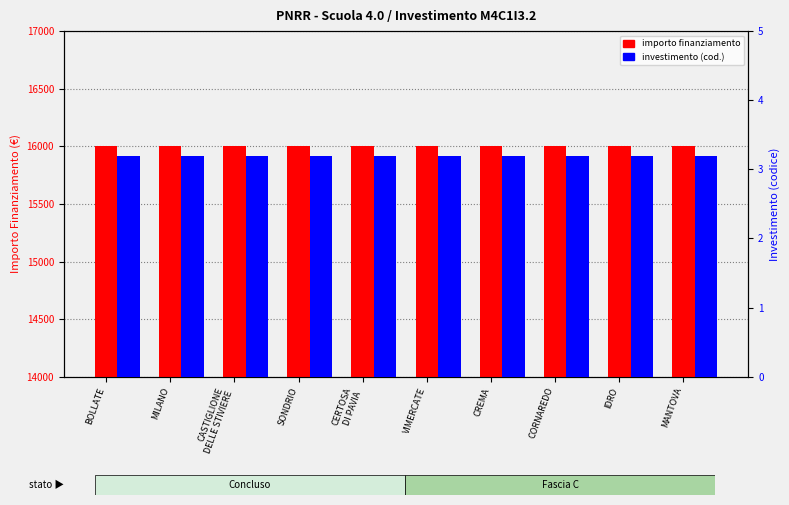

The value of INVESTIMENTO (cod.) at VIMERCATE is 1.0. True or false?

False